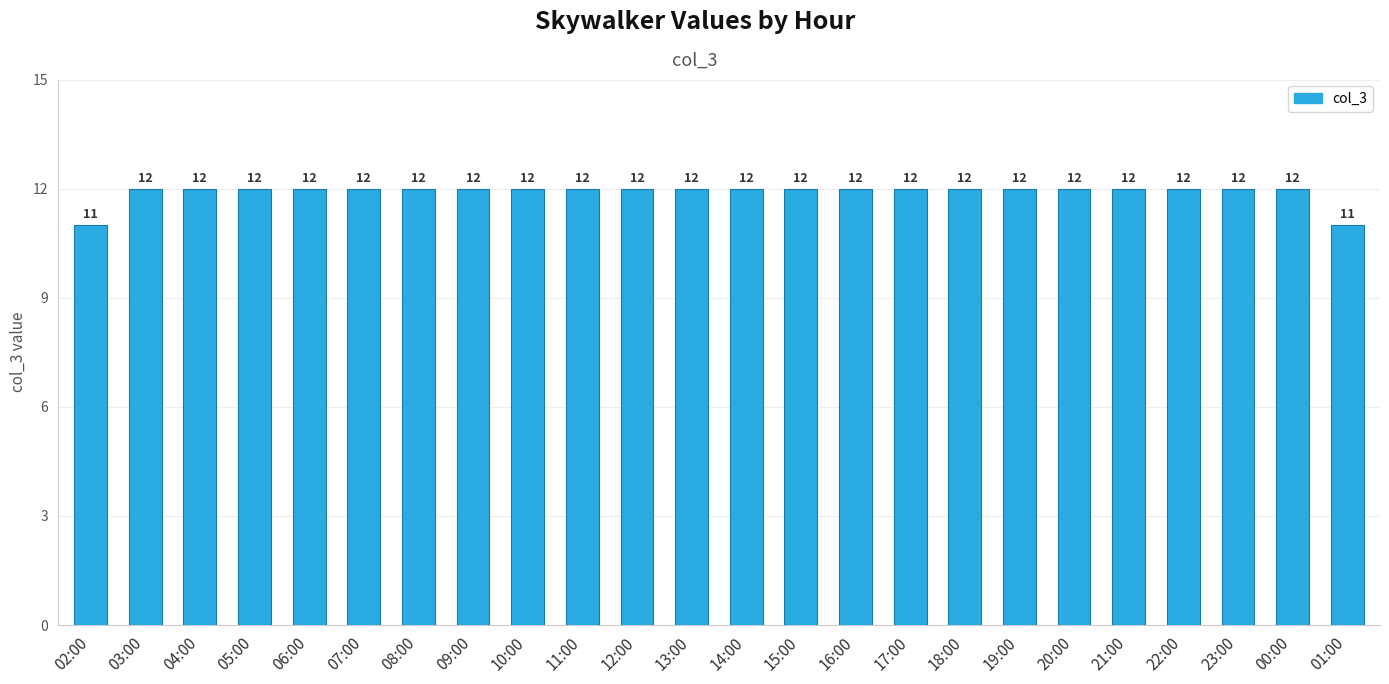

What is the sum of all values?

286